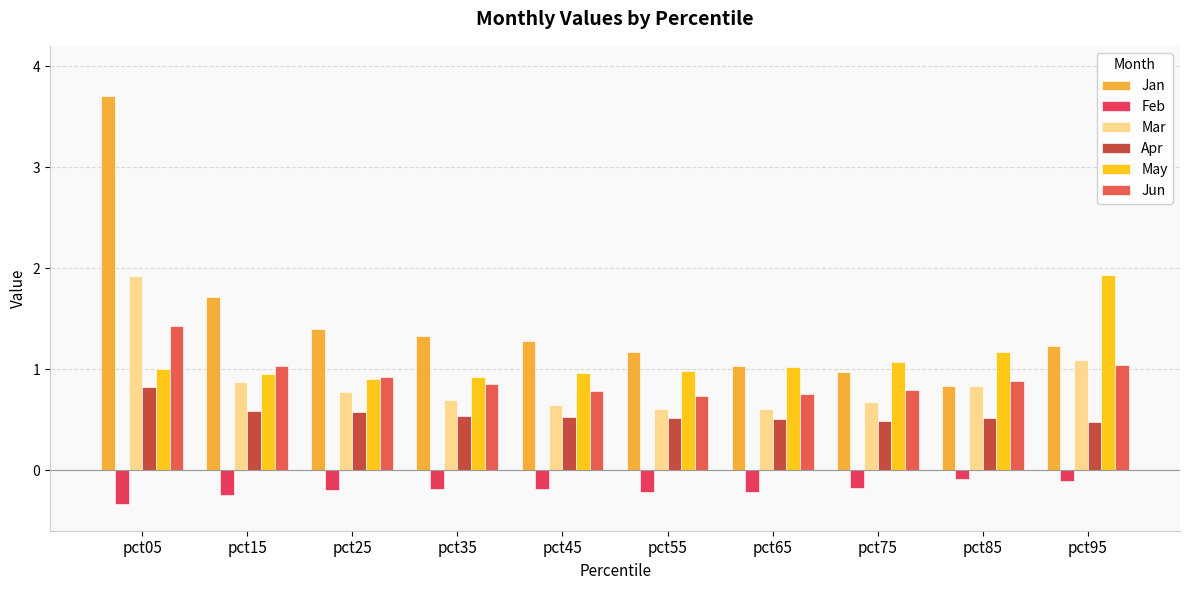

How many bars are there in each group?

6